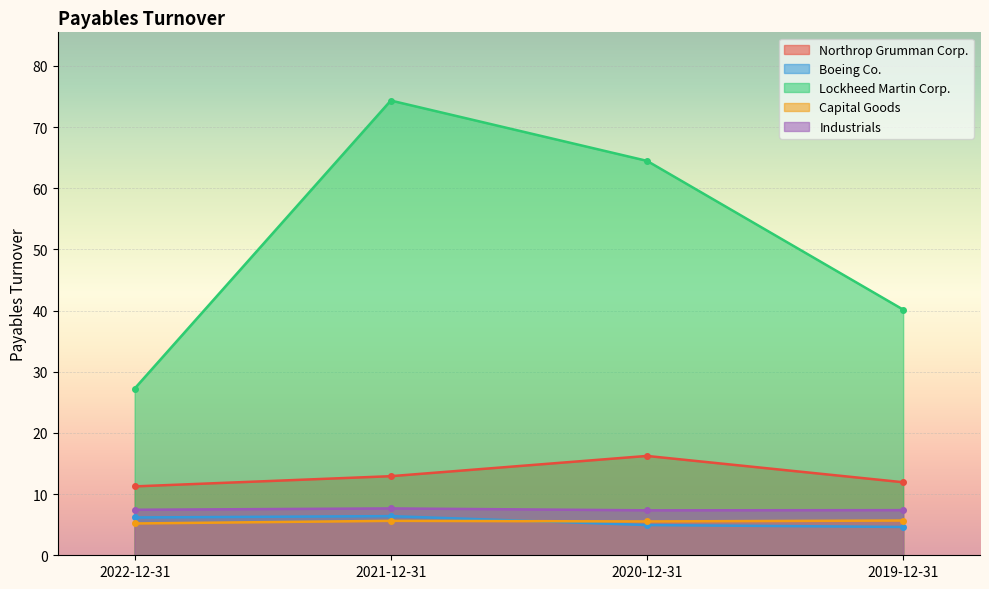

Rank the categories by Lockheed Martin Corp. value from lowest to highest.

2022-12-31, 2019-12-31, 2020-12-31, 2021-12-31